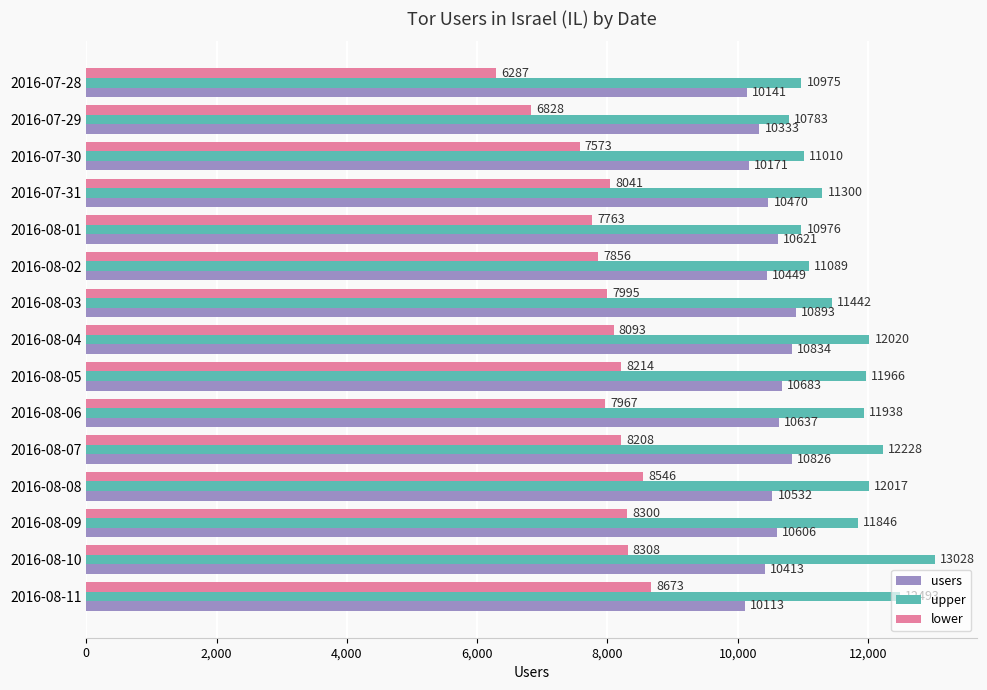

At which label is upper closest to 11905?

2016-08-06